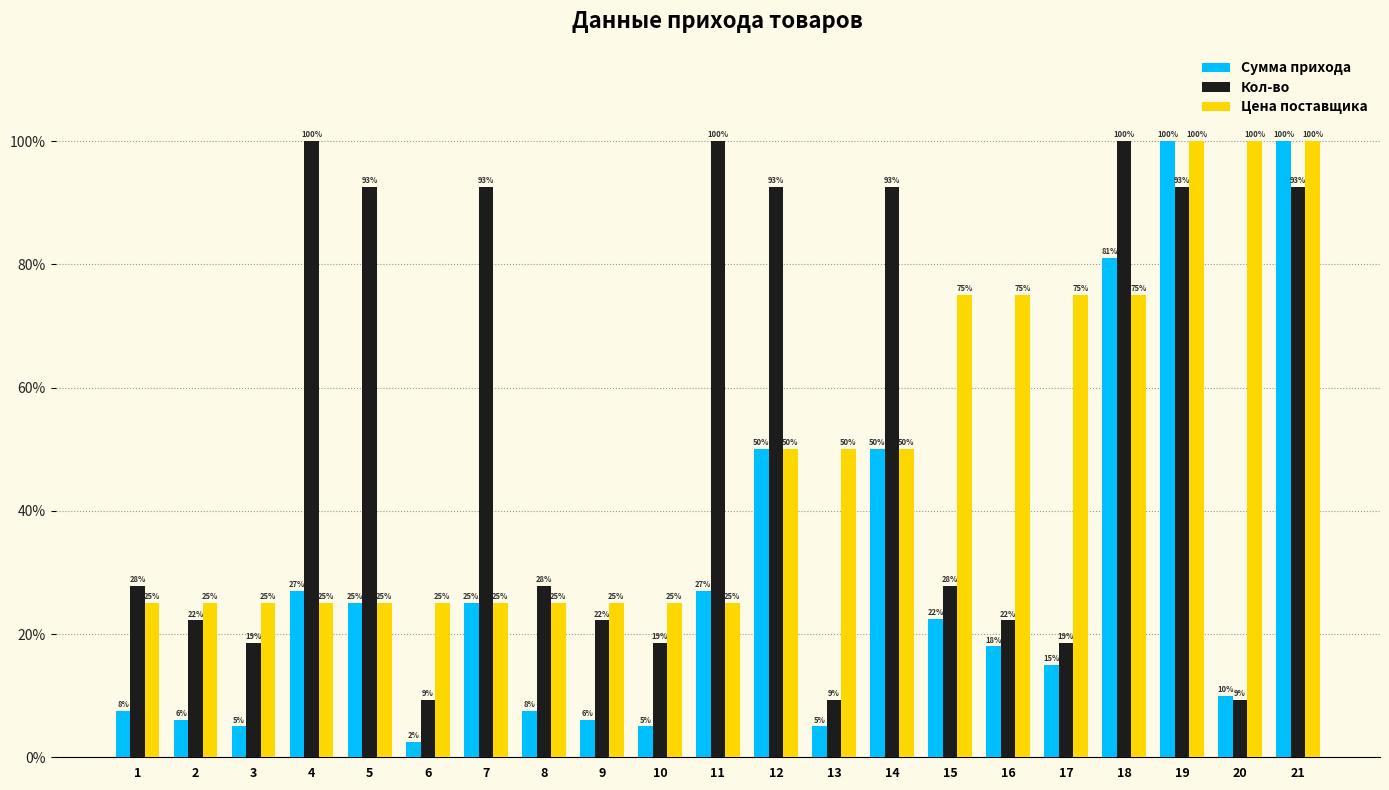

How many bars are there in total?

63